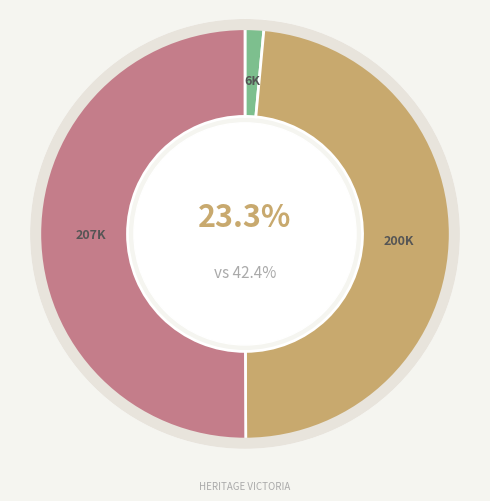

Count the number of slices in the pie.

3